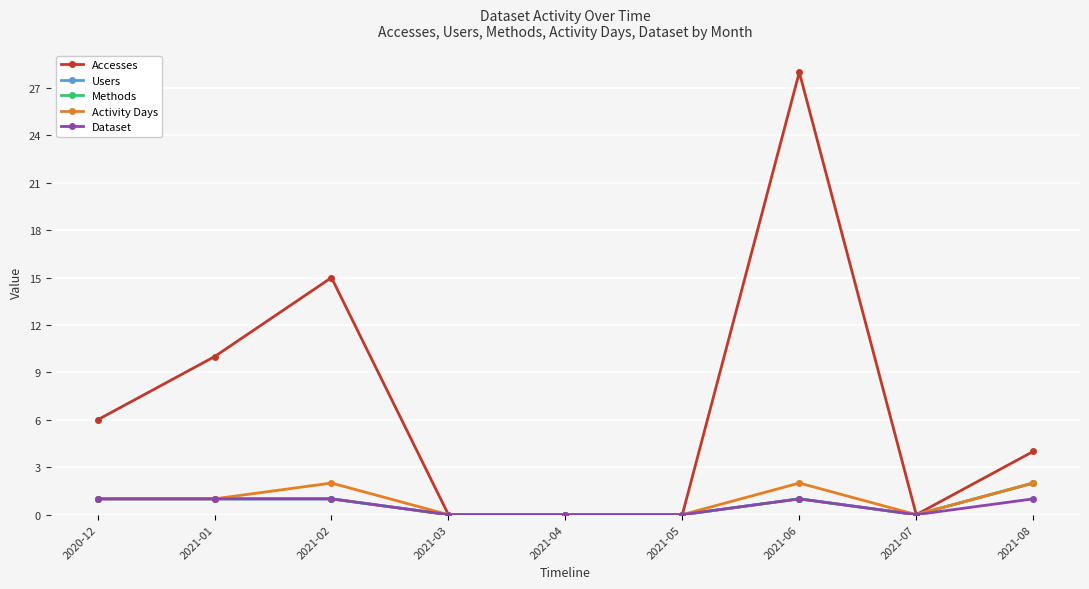

How many values in the Methods series are below 1?

4